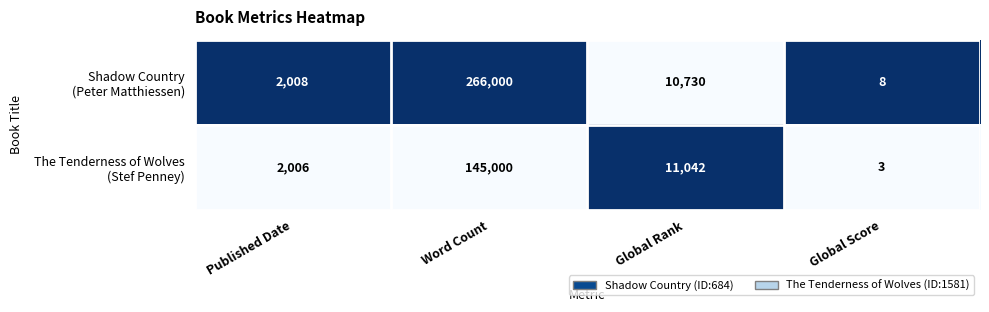

What is the maximum value shown in the chart?

266000